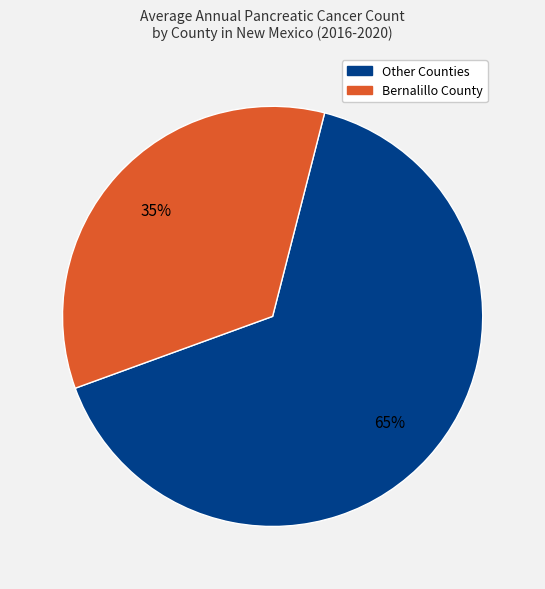

To the nearest percent, what portion does Bernalillo County represent?

35%